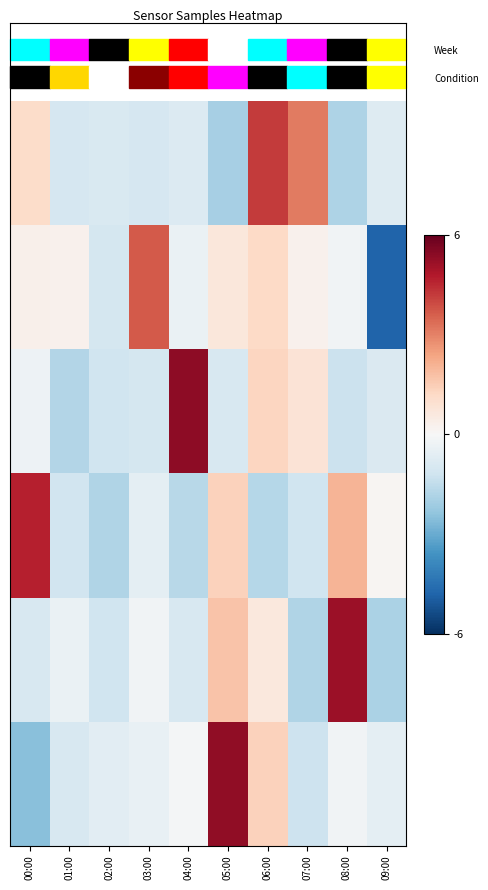

At which category is the sum across all series the highest?

06:00